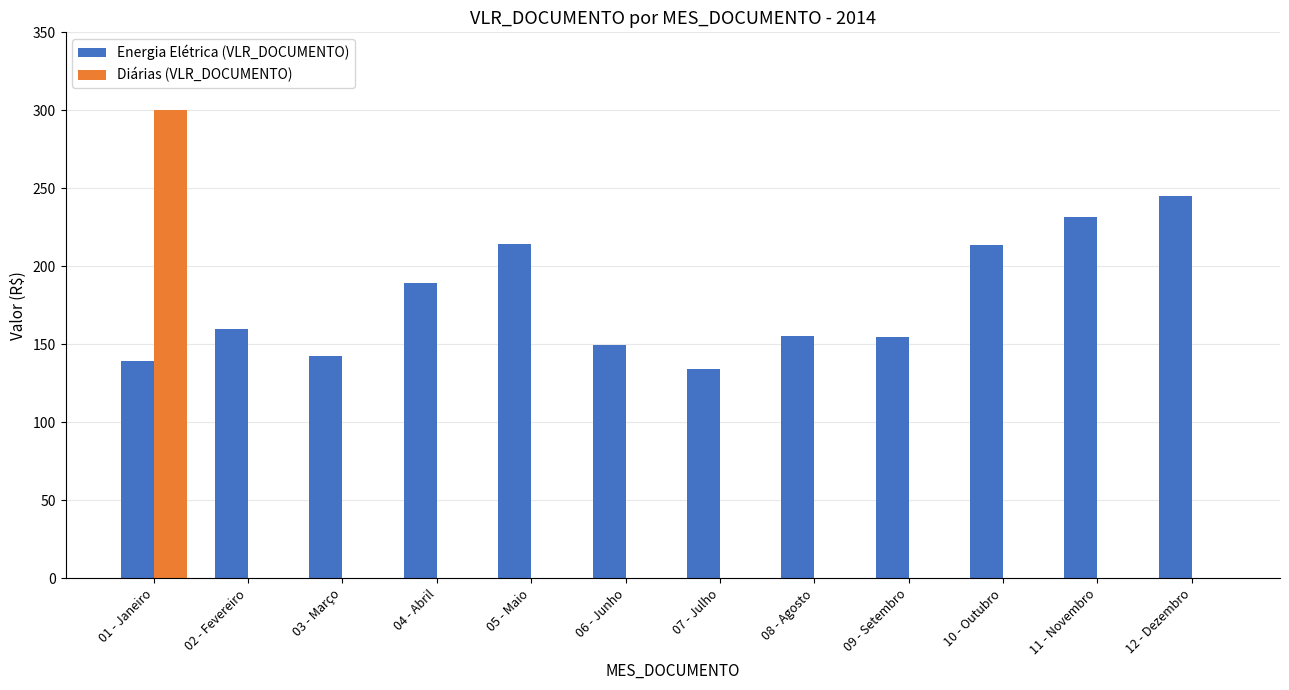

Is the value of Energia Elétrica (VLR_DOCUMENTO) at 11 - Novembro greater than the value of Diárias (VLR_DOCUMENTO) at 03 - Março?

Yes